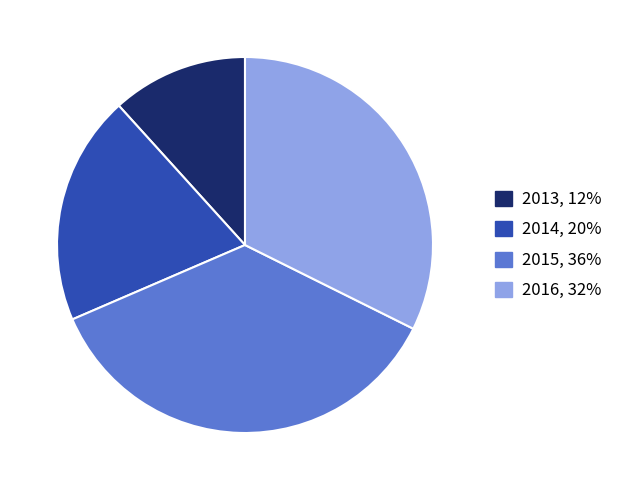

Is there any slice that represents more than half of the pie?

No